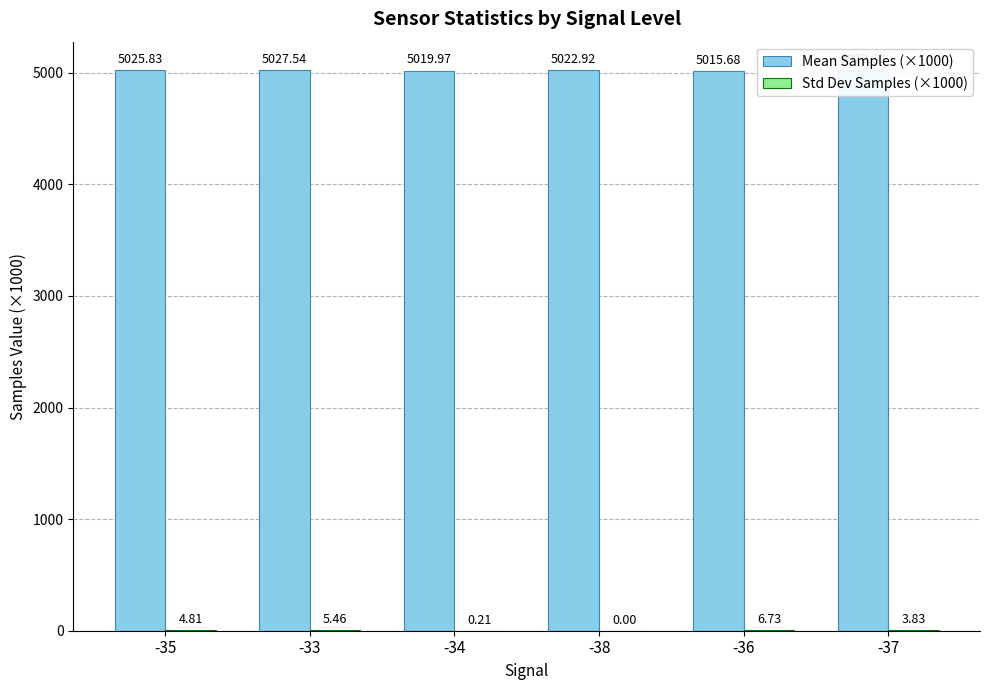

Which series changed the most between -33 and -36?

Mean Samples (×1000)